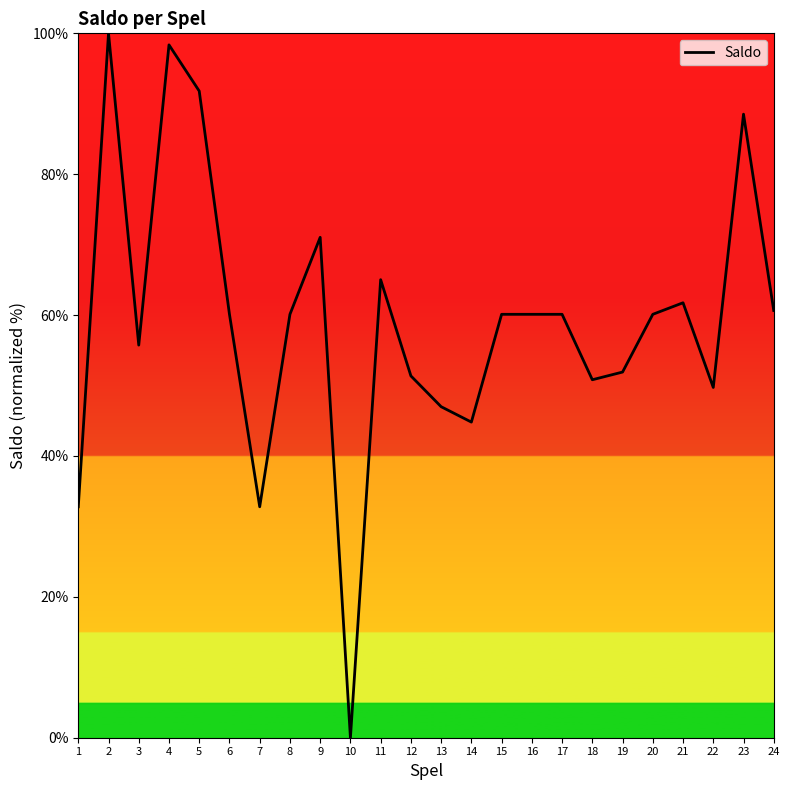

The chart shows a value of 47.0 at 13. True or false?

True